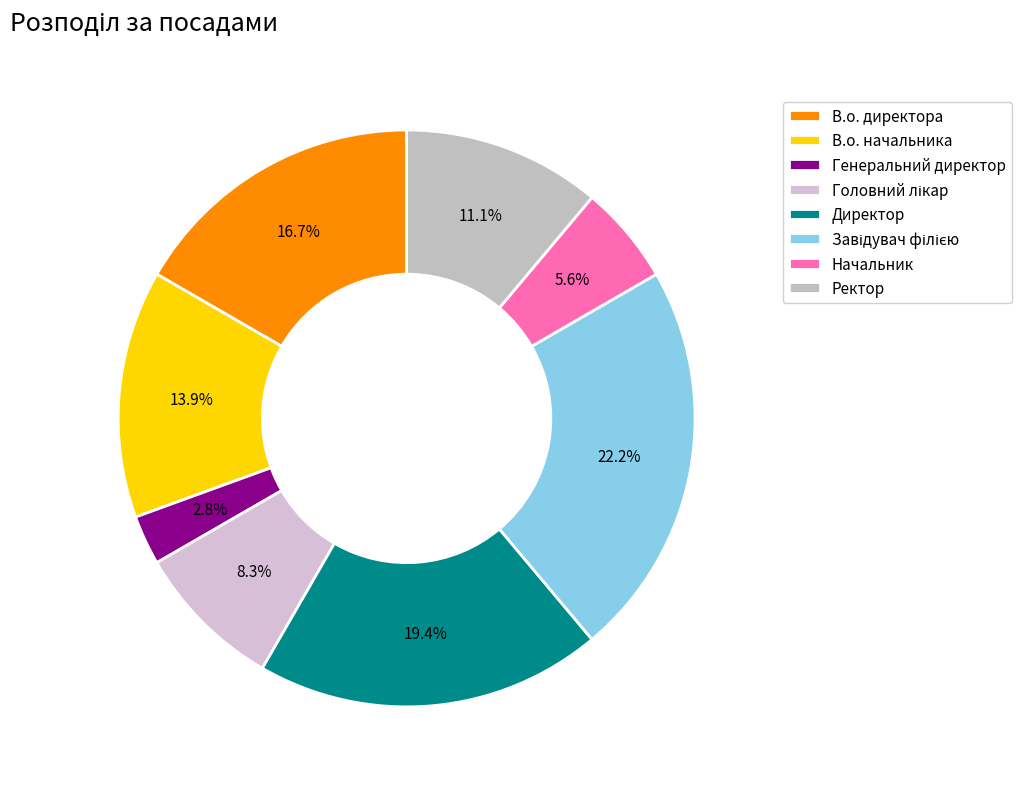

To the nearest percent, what portion does Ректор represent?

11%